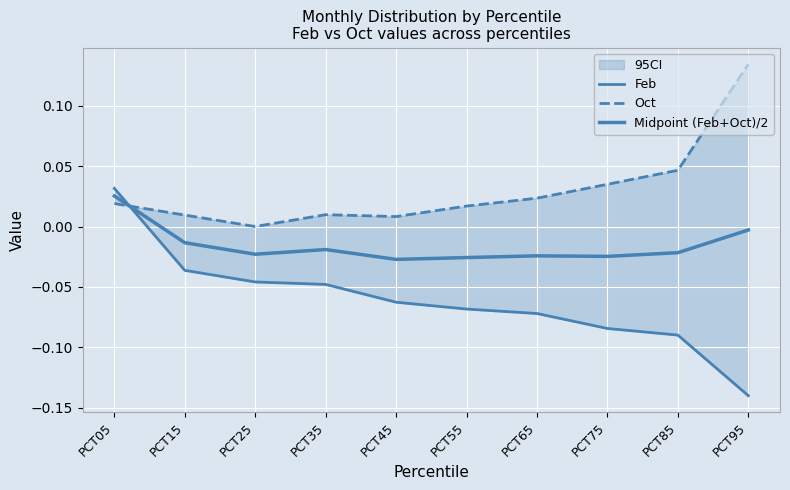

True or false: Midpoint (Feb+Oct)/2 and Feb cross at least once.

True